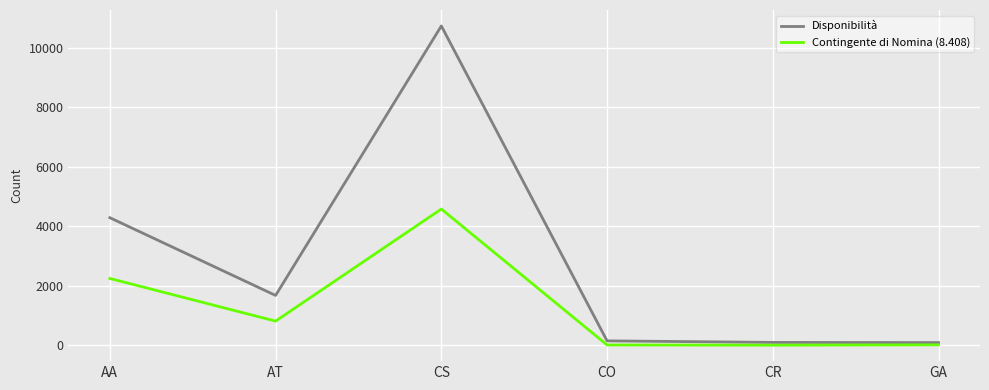

How many interior local valleys does the Contingente di Nomina (8.408) series have?

2